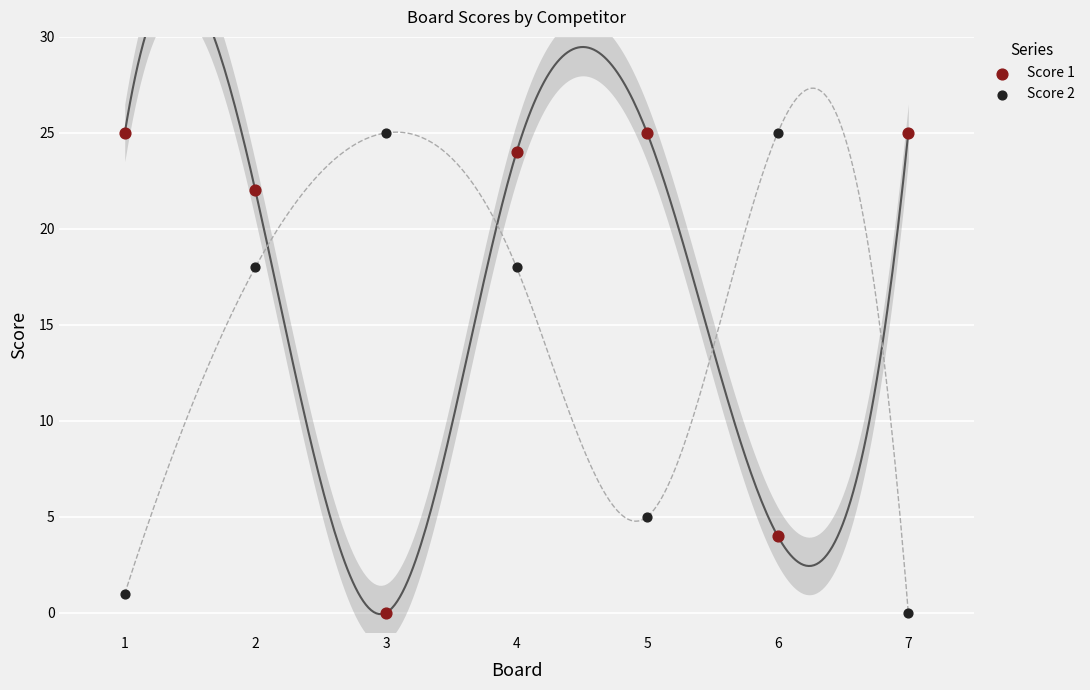

What is the X range (max minus min) for the scatter plot?

6